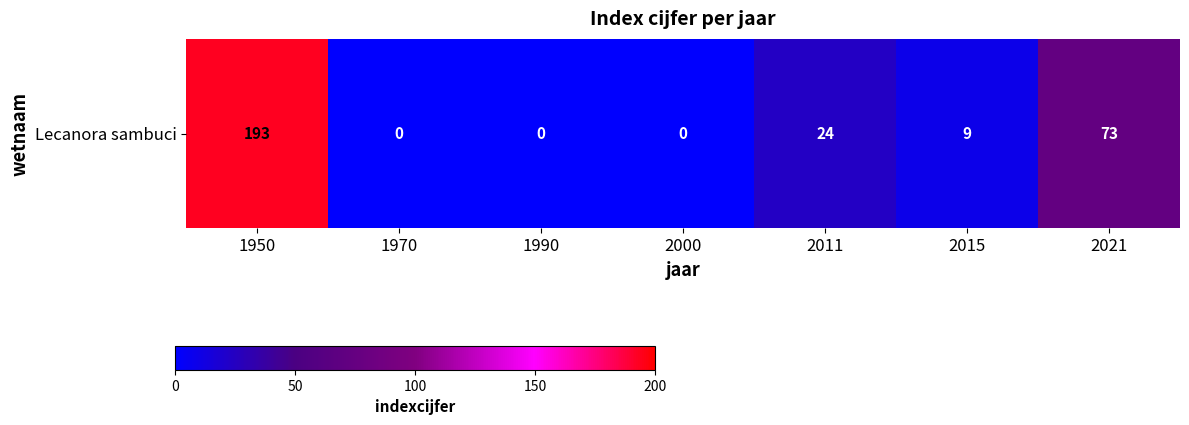

How many data points does each series have?

7